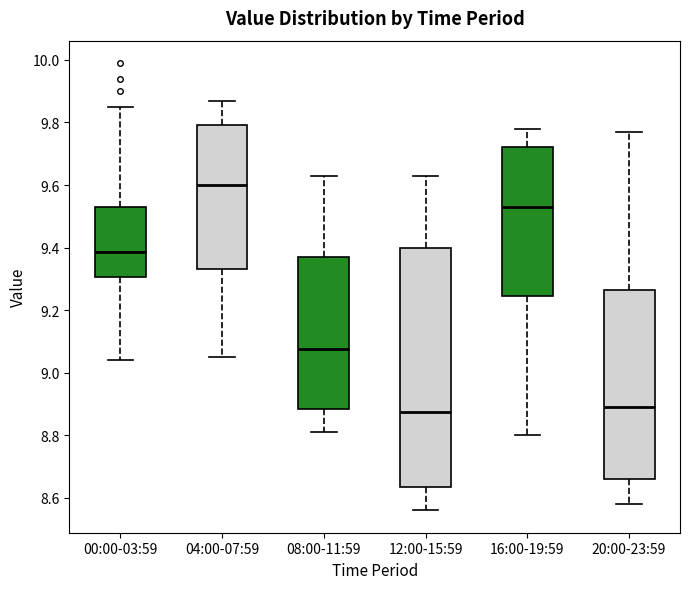

Where is the lower edge of the box for 00:00-03:59 on the y-axis? The values are not printed on the chart, so give them approximately, as read against the axis.

9.30